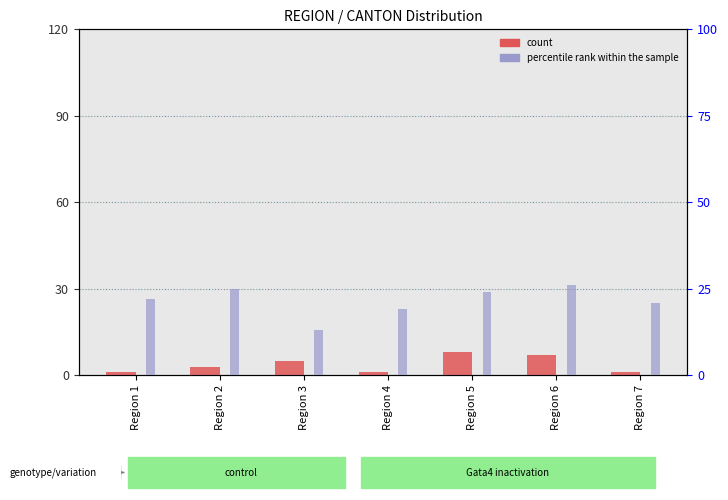

What is the difference between the maximum and minimum values in the count series?

7